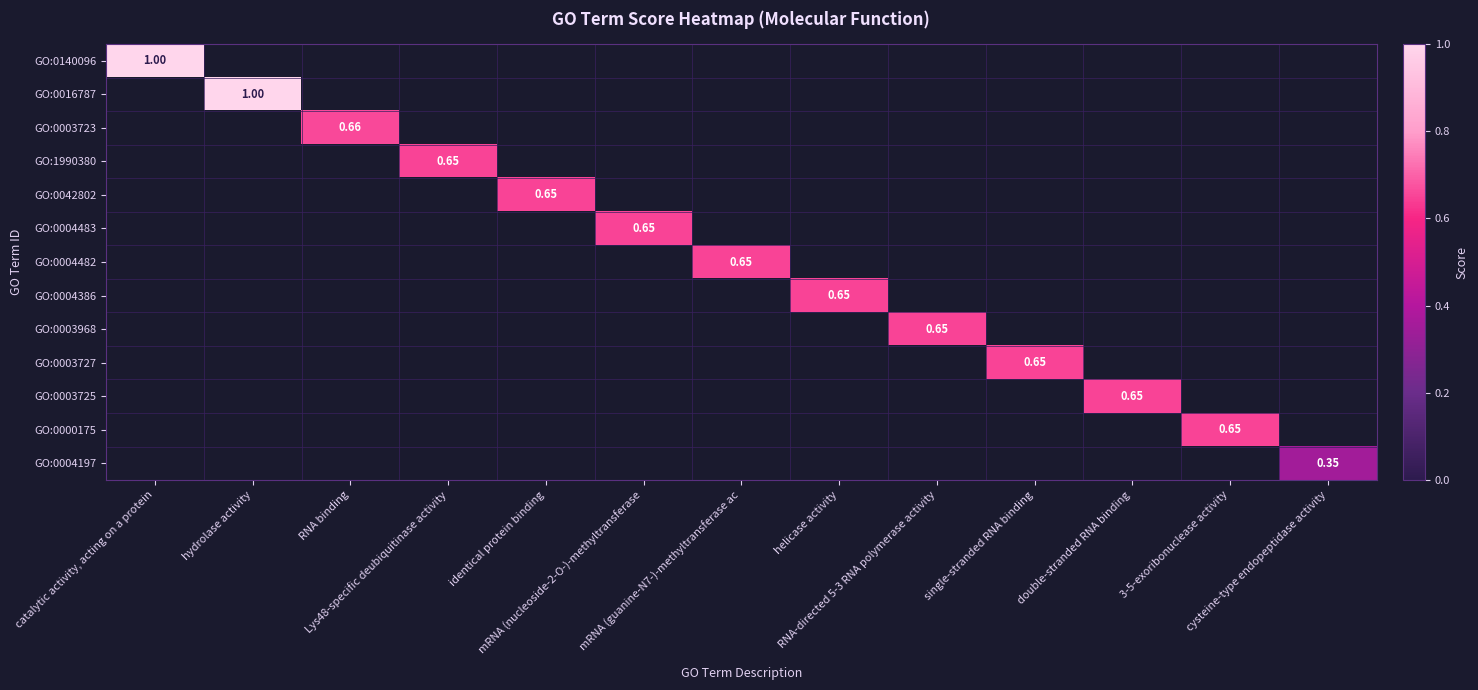

The value of GO:0016787 at Lys48-specific deubiquitinase activity is 0.0. True or false?

True